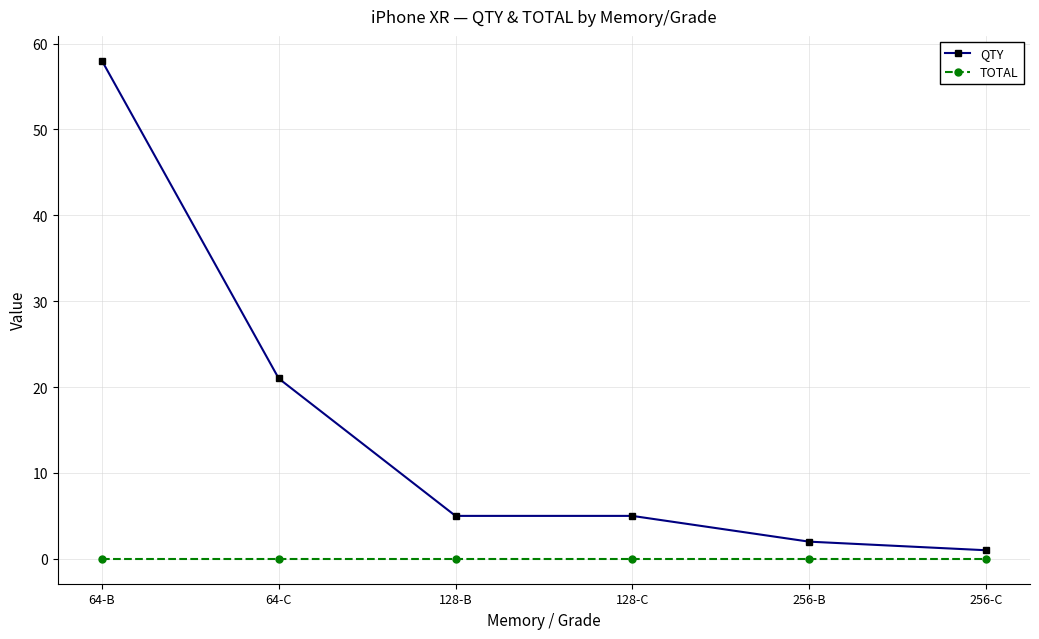

What is the sum of all QTY values?

92